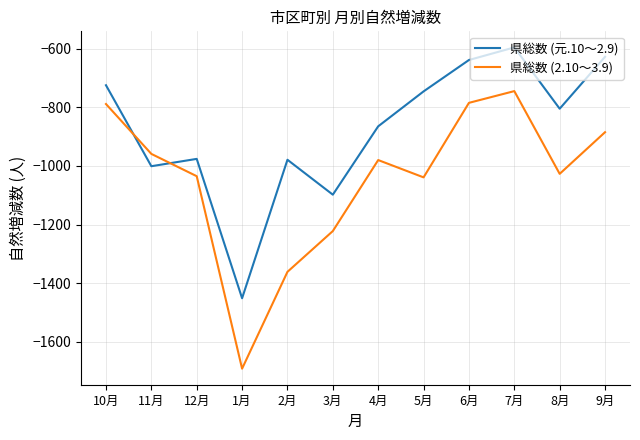

At which category is the sum across all series the highest?

7月